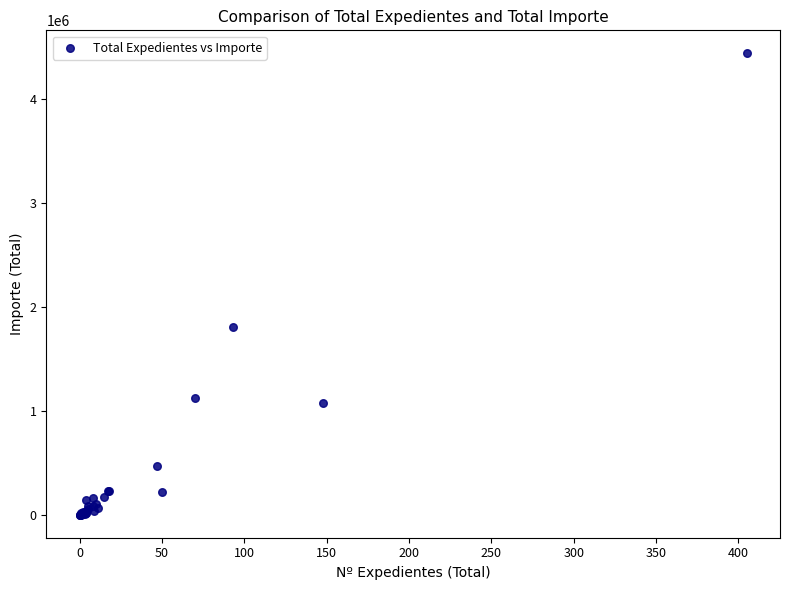

What Y value in the scatter plot is closest to 2220865?

1811066.9